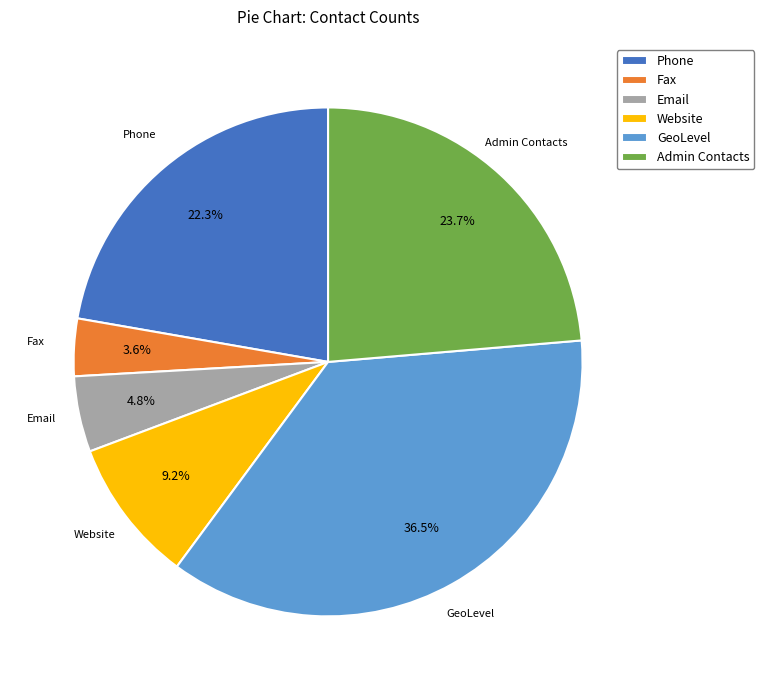

Does any single category account for the majority?

No